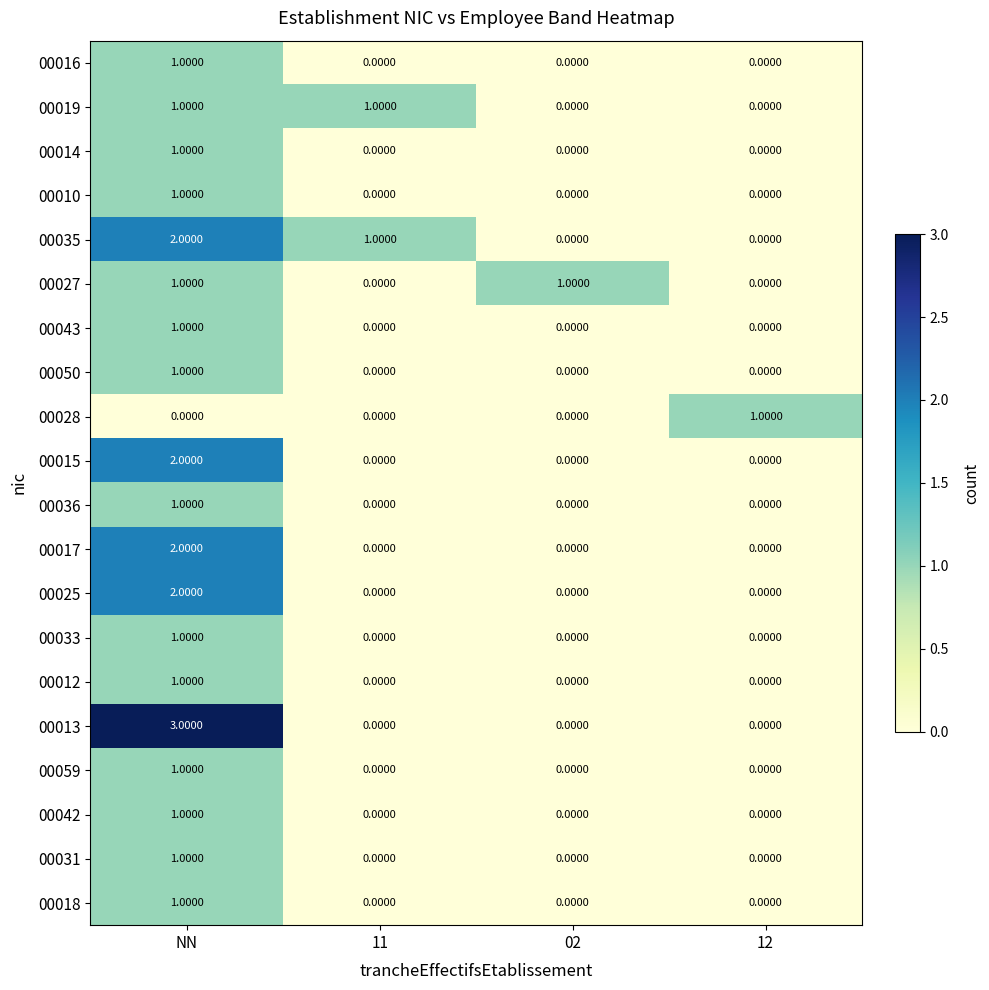

How many data points in 00036 are above 0?

1